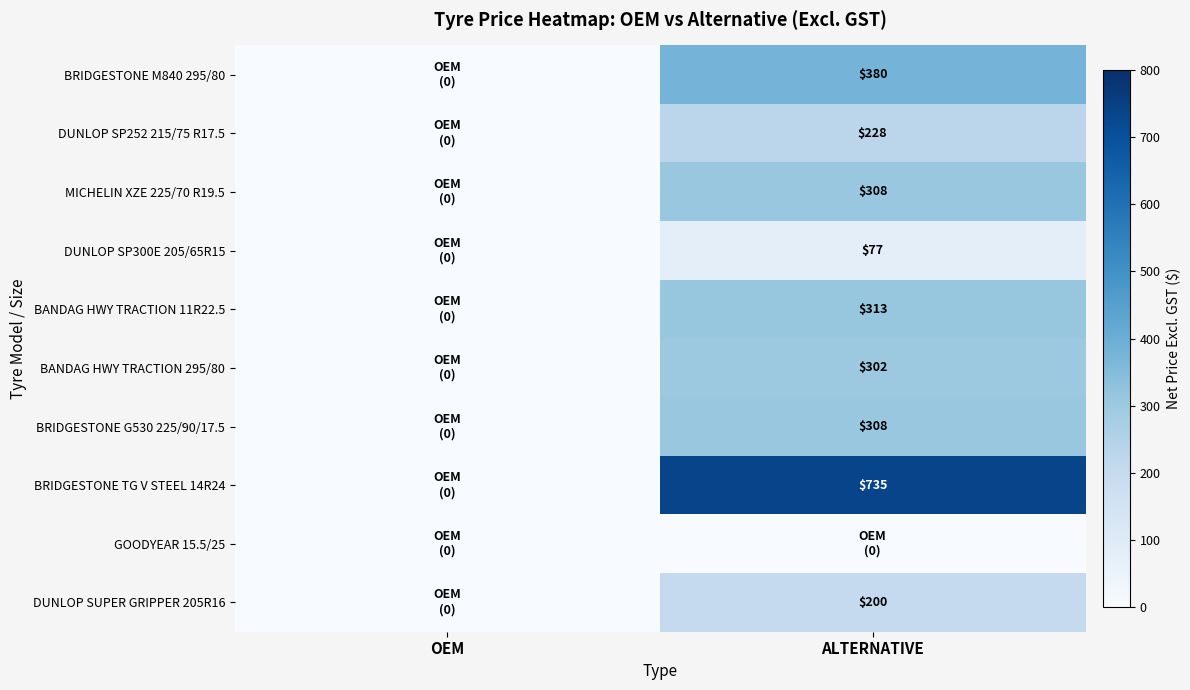

At which category does the chart reach its peak across all series?

ALTERNATIVE